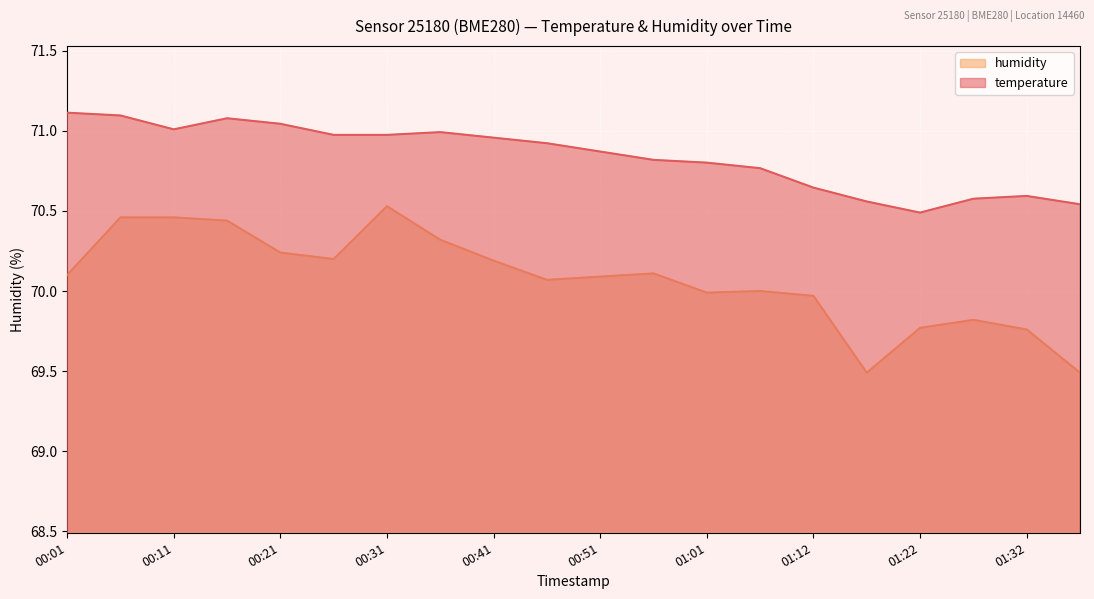

How many data points in humidity are above 70?

12